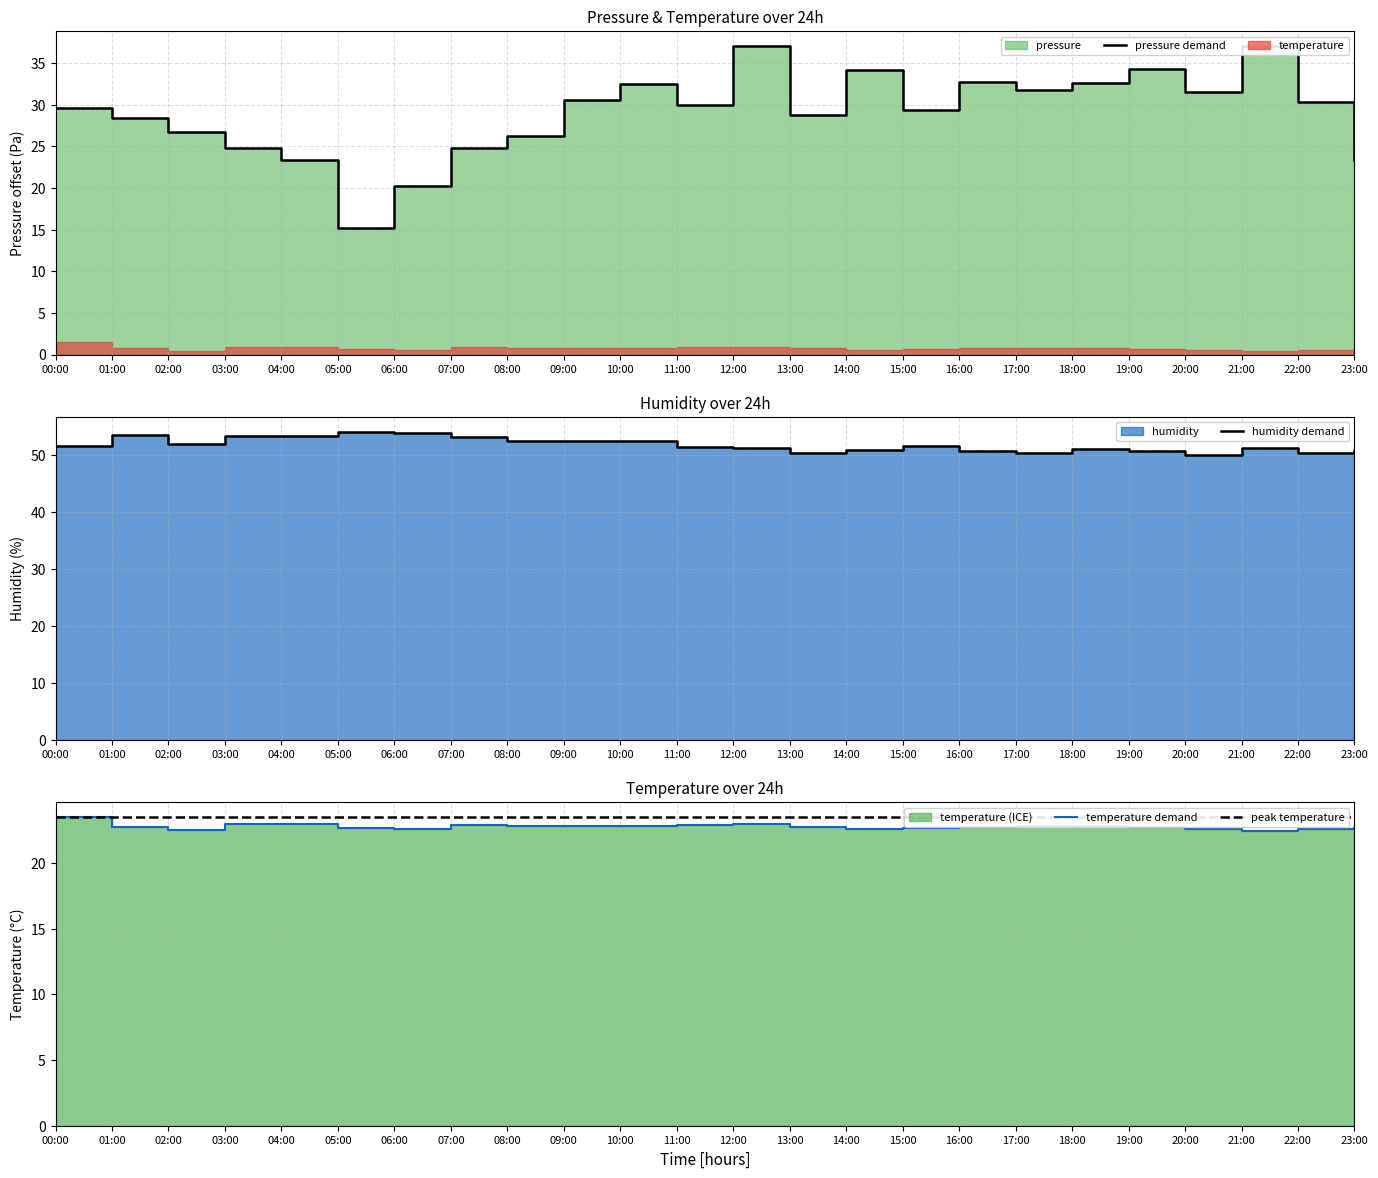

At how many categories does at least one series exceed 37?

24